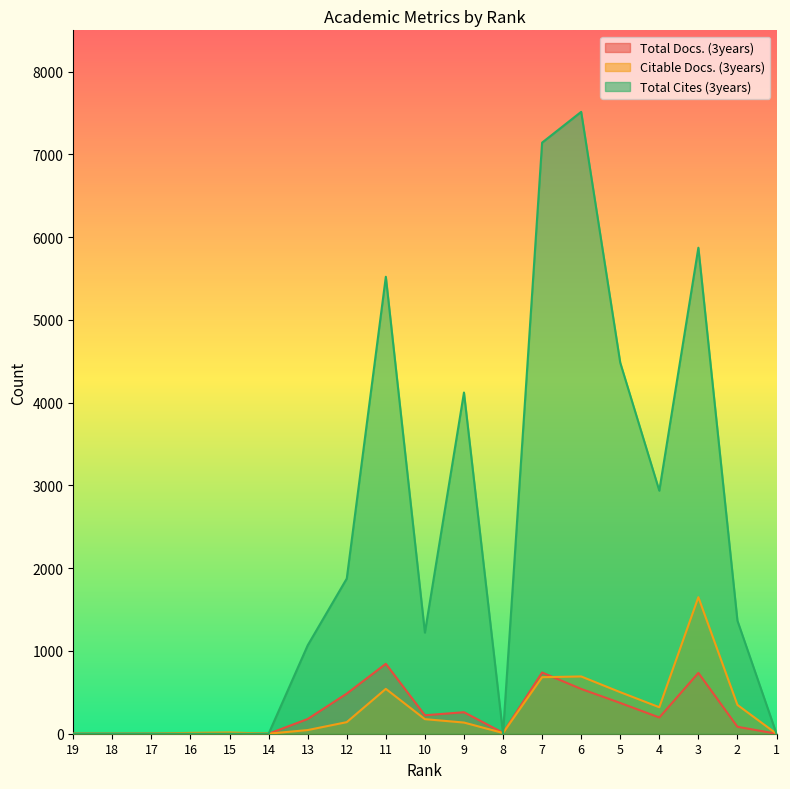

Reading left to right, what are all the values shown in this chart?

Total Docs. (3years): 19=0	18=0	17=0	16=0	15=0	14=0	13=178	12=485	11=845	10=223	9=260	8=11	7=740	6=541	5=372	4=196	3=735	2=84	1=0
Citable Docs. (3years): 19=0	18=0	17=1	16=10	15=15	14=1	13=44	12=140	11=542	10=176	9=135	8=9	7=683	6=692	5=502	4=320	3=1650	2=348	1=0
Total Cites (3years): 19=0	18=0	17=0	16=0	15=0	14=0	13=1068	12=1875	11=5522	10=1222	9=4123	8=0	7=7143	6=7515	5=4484	4=2937	3=5873	2=1366	1=0